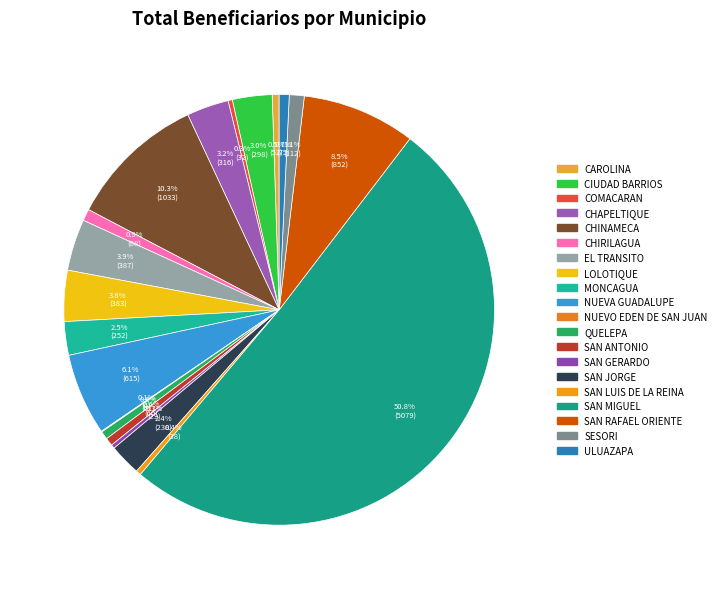

What percentage is NOT represented by SAN ANTONIO?

99.4%